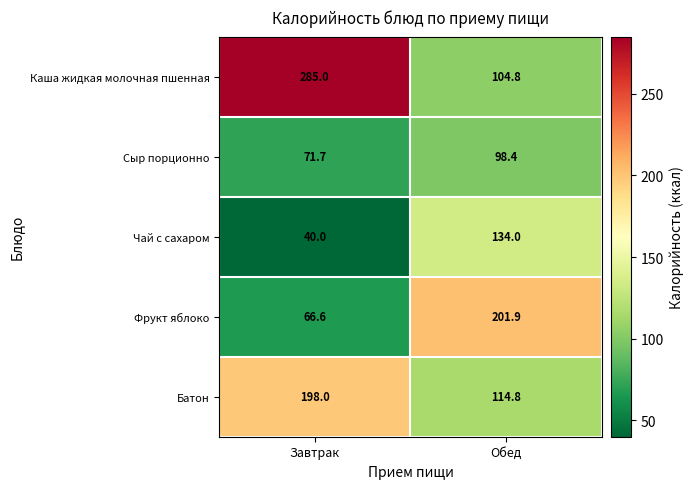

Is it true that Фрукт яблоко equals 91.3 at Завтрак?

False